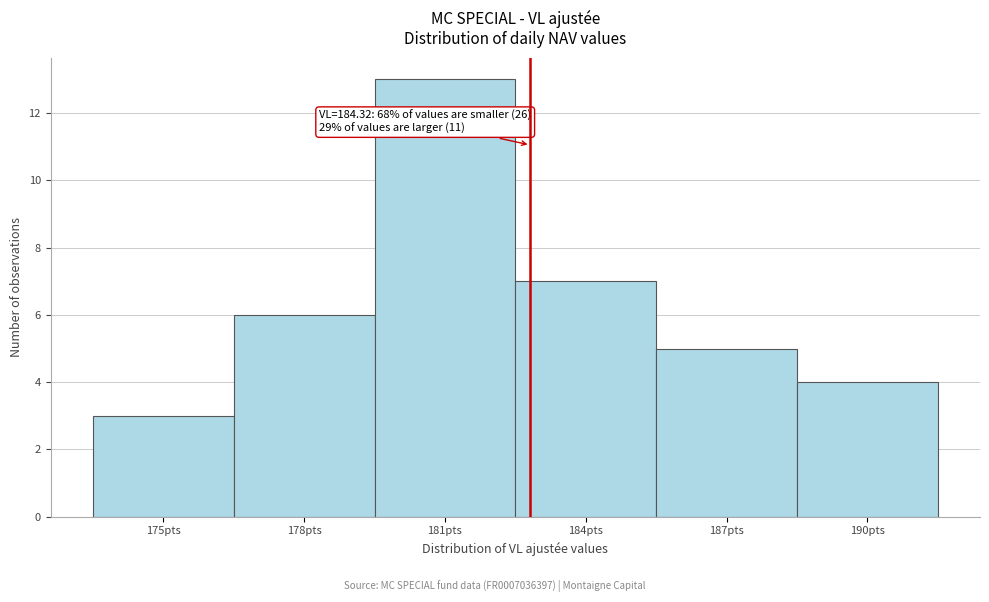

Reading left to right, what are all the values shown in this chart?

3	6	13	7	5	4